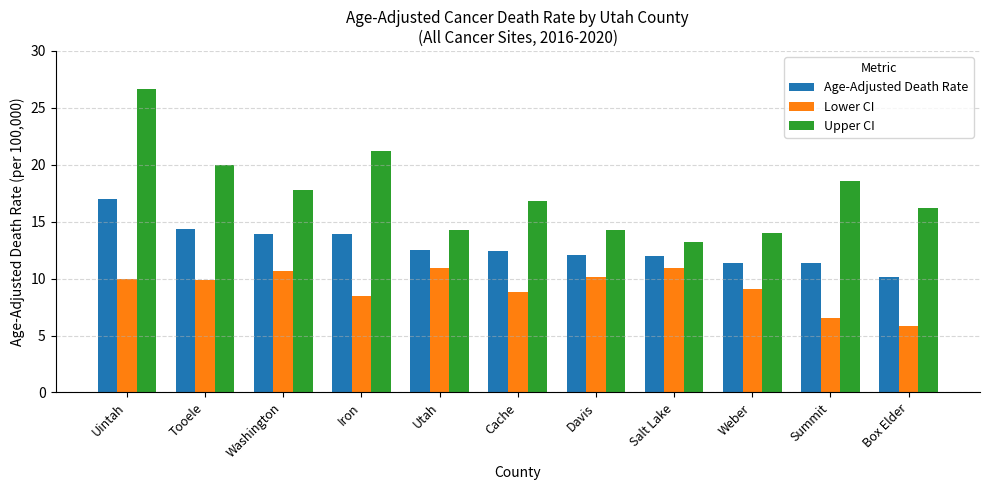

At which label does Upper CI first exceed 16?

Uintah